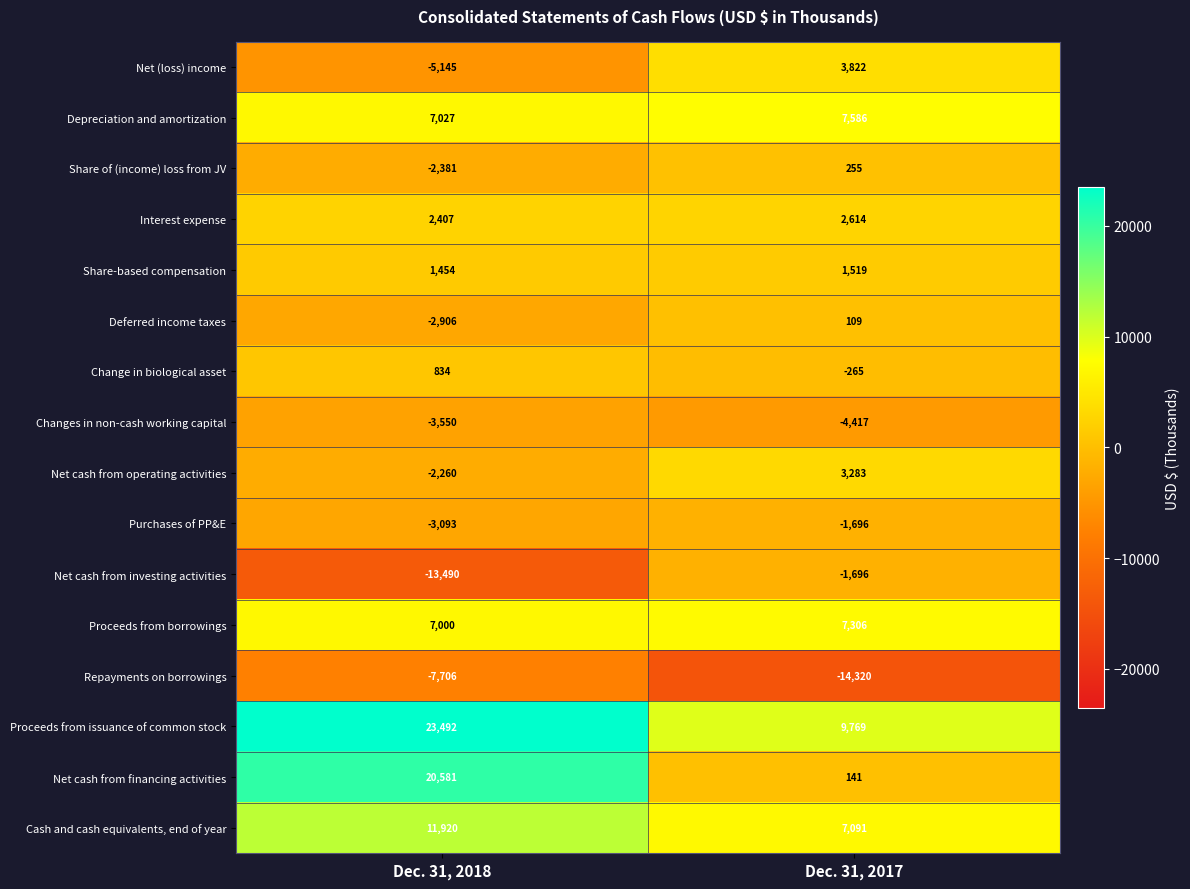

What is the difference between the Proceeds from borrowings values at Dec. 31, 2018 and Dec. 31, 2017?

306